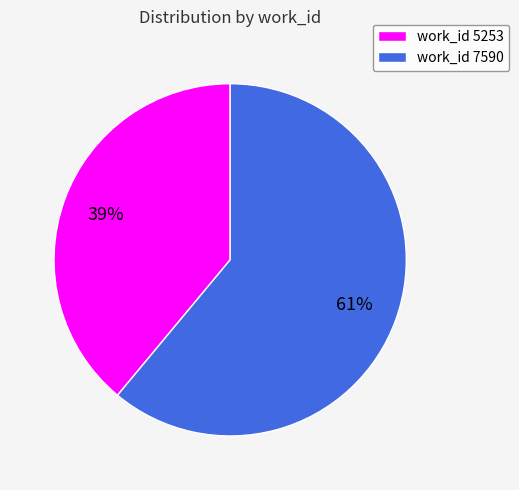

What is the majority slice?

work_id 7590